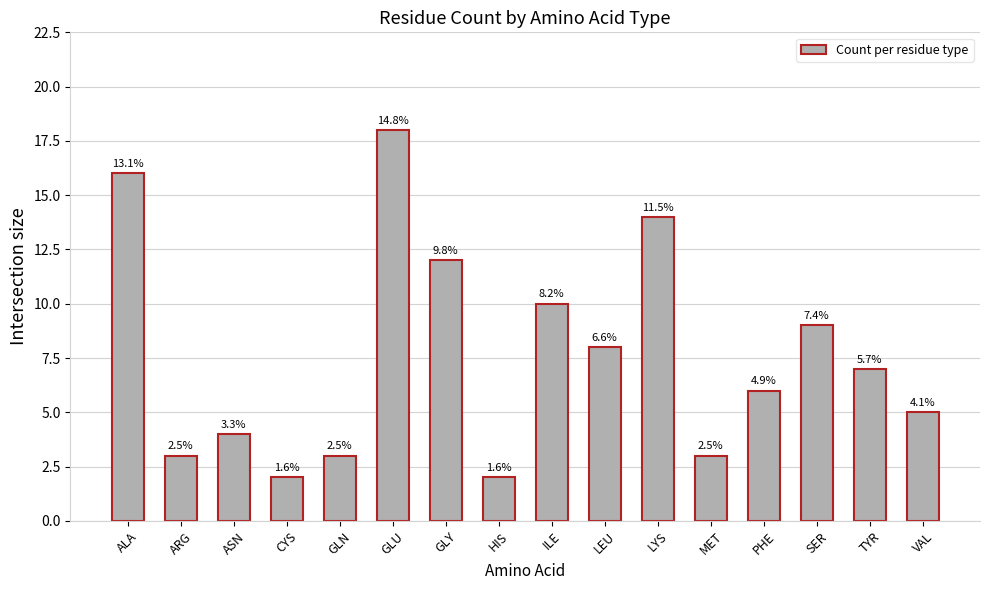

How many bars are there in total?

16